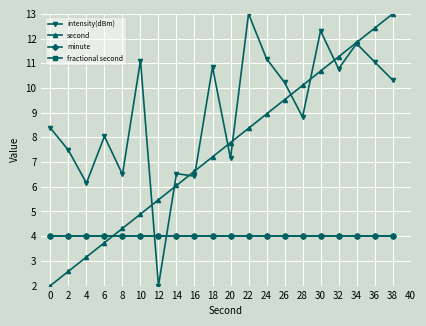

Is this an area chart (filled region under the line)?

No